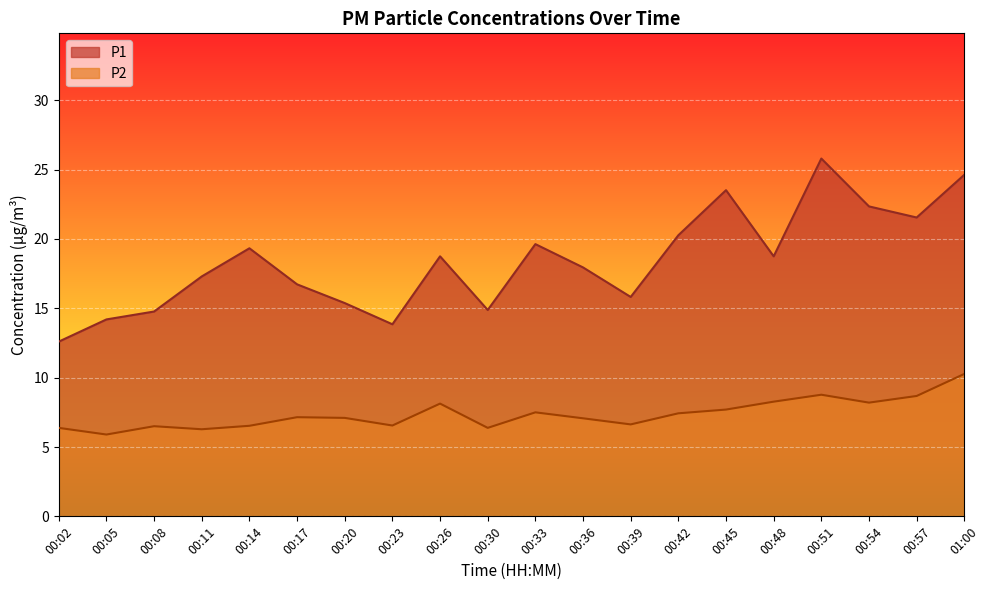

Which label corresponds to the smallest value in the chart?

00:05